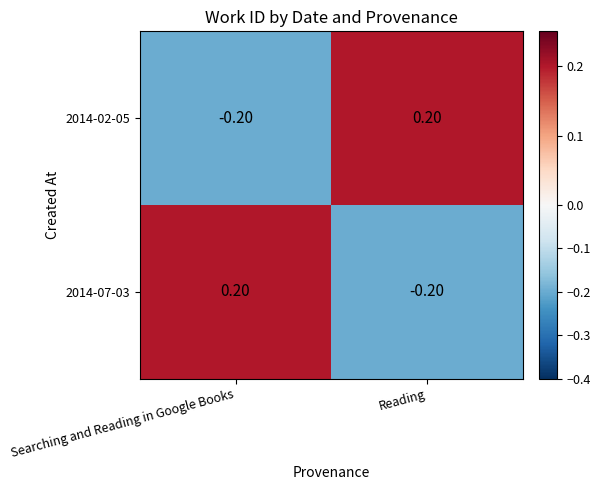

At which label is 2014-02-05 closest to 0?

Searching and Reading in Google Books